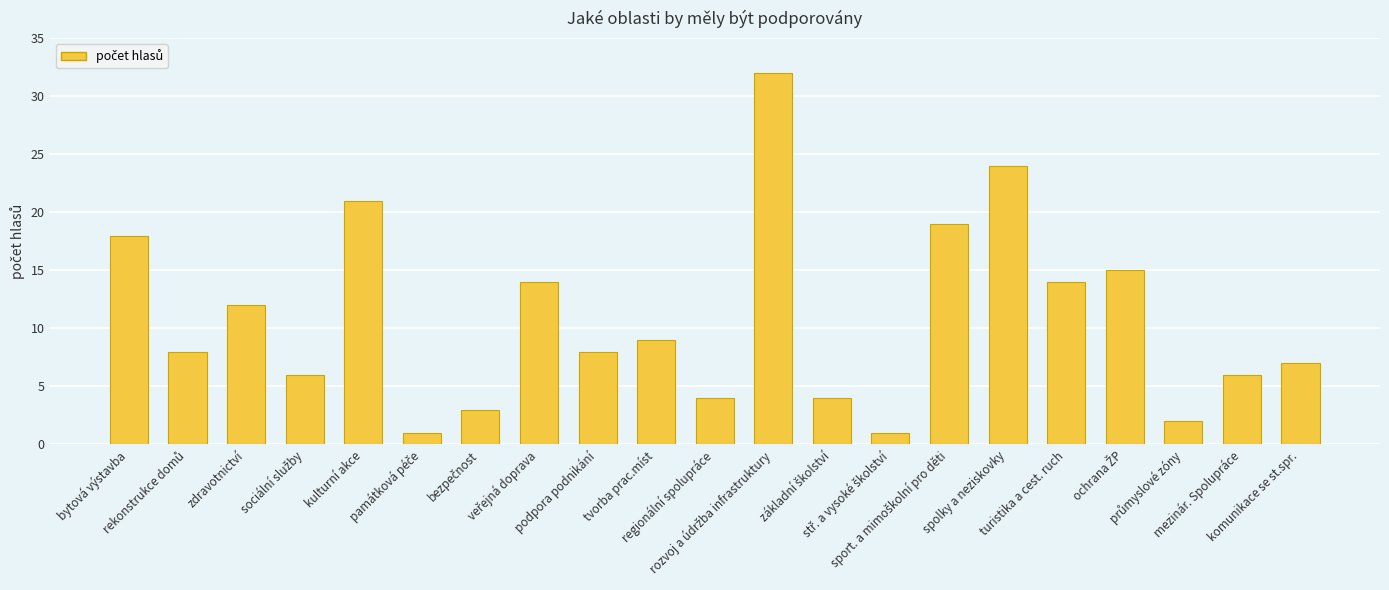

What is the smallest value displayed?

1